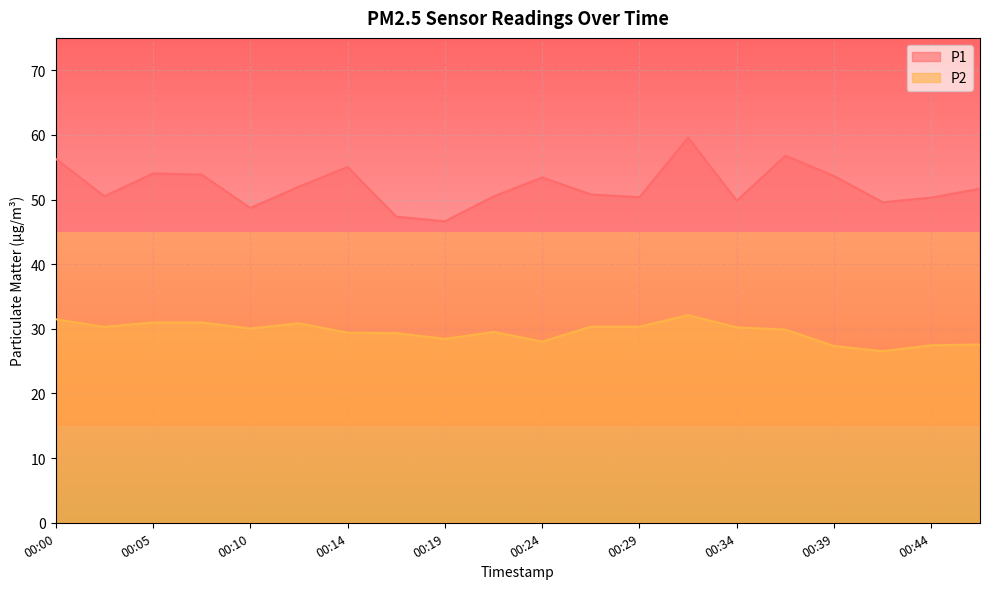

Between 00:44 and 00:00, which is larger?

00:00